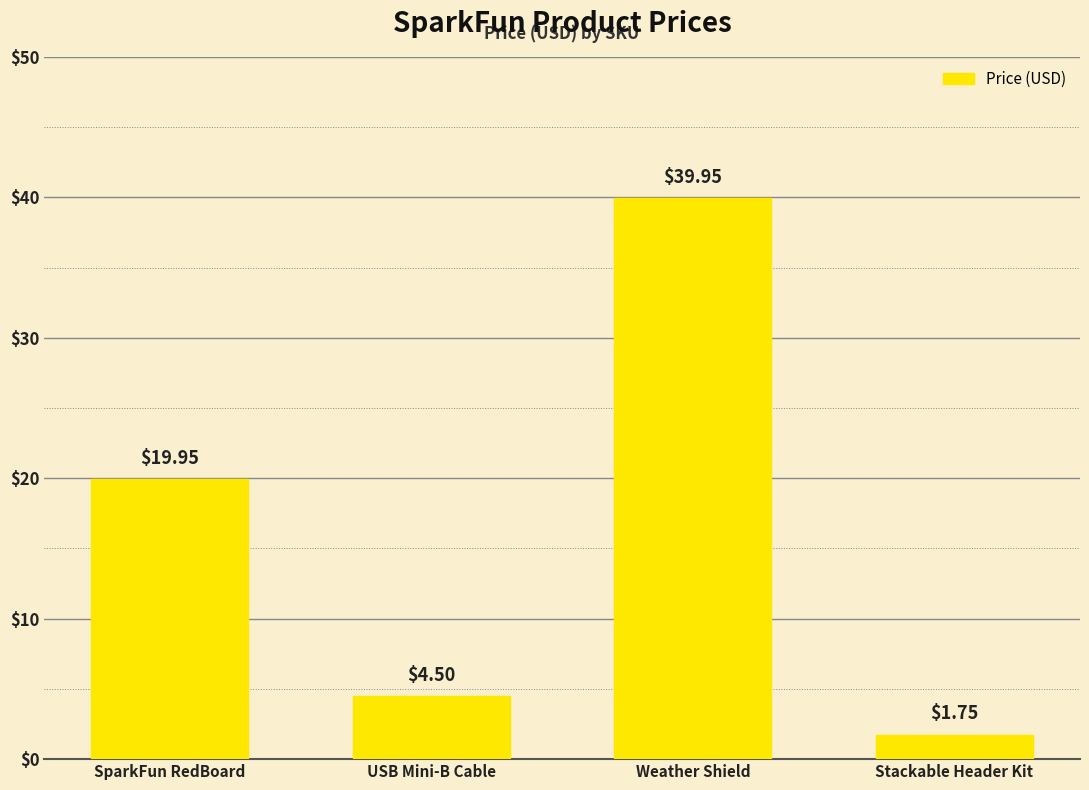

List the labels in order of value, smallest first.

Stackable Header Kit, USB Mini-B Cable, SparkFun RedBoard, Weather Shield